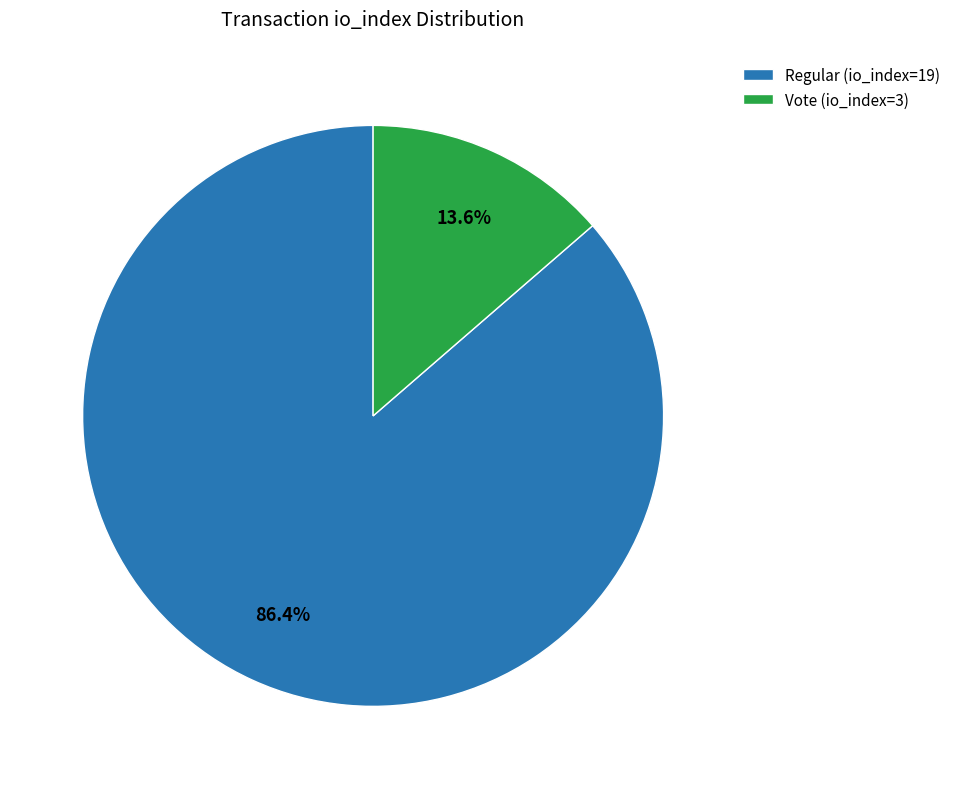

Does Vote (io_index=3) represent more than half of the total?

No